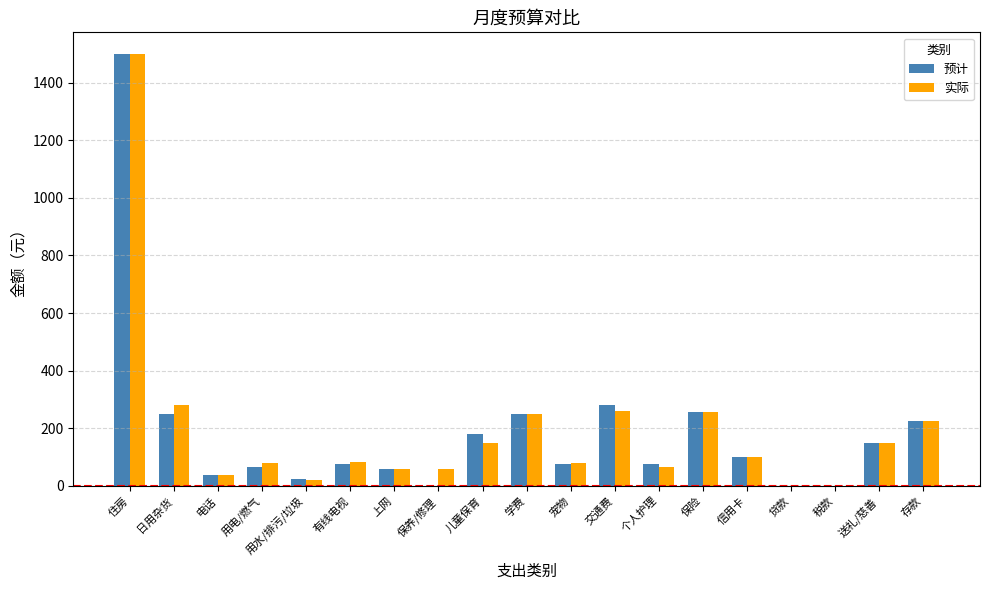

What is the maximum value shown in the chart?

1500